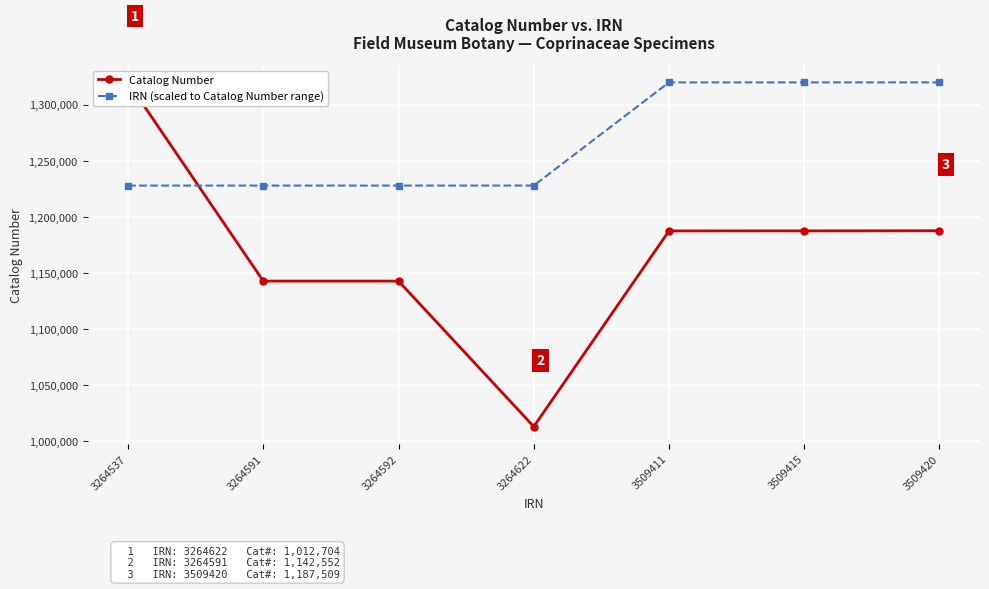

What are all the series names shown in the legend?

Catalog Number, IRN (scaled to Catalog Number range)